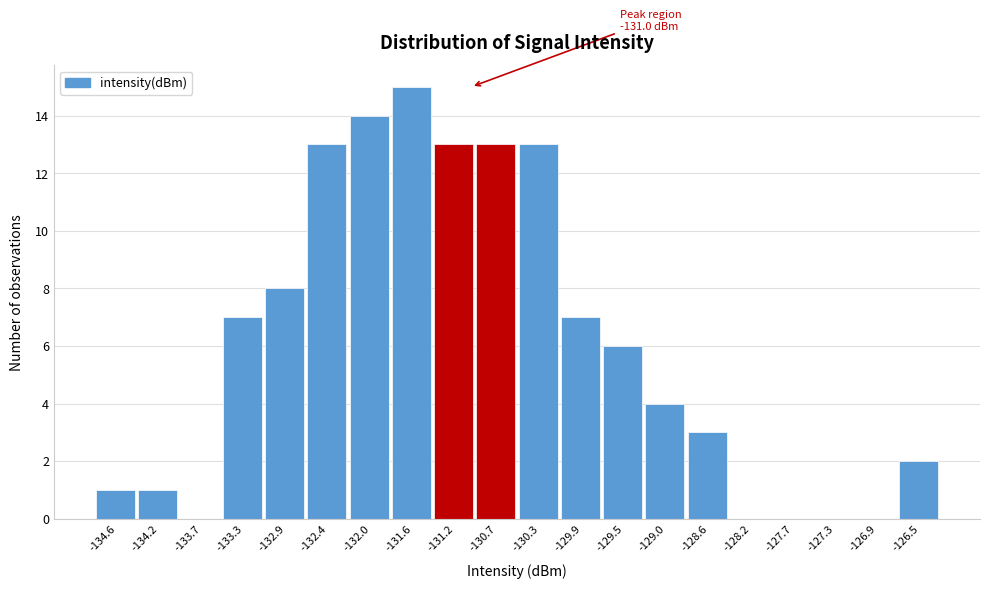

Over which range of the x-axis is the bar tallest?

-131.80 to -131.40